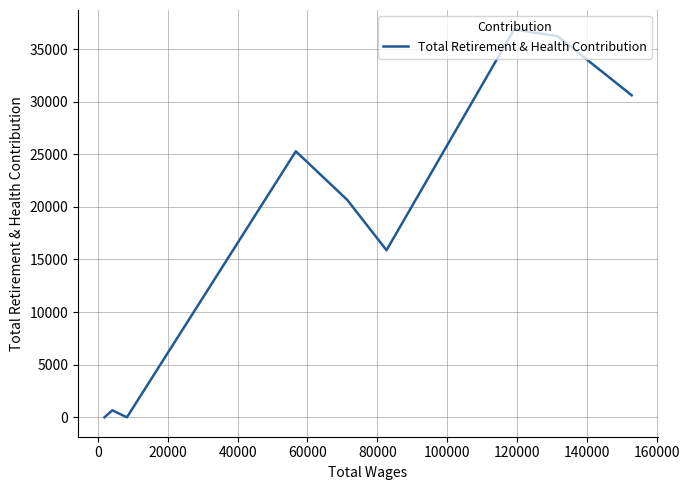

What is the difference between the maximum and minimum values?

36864